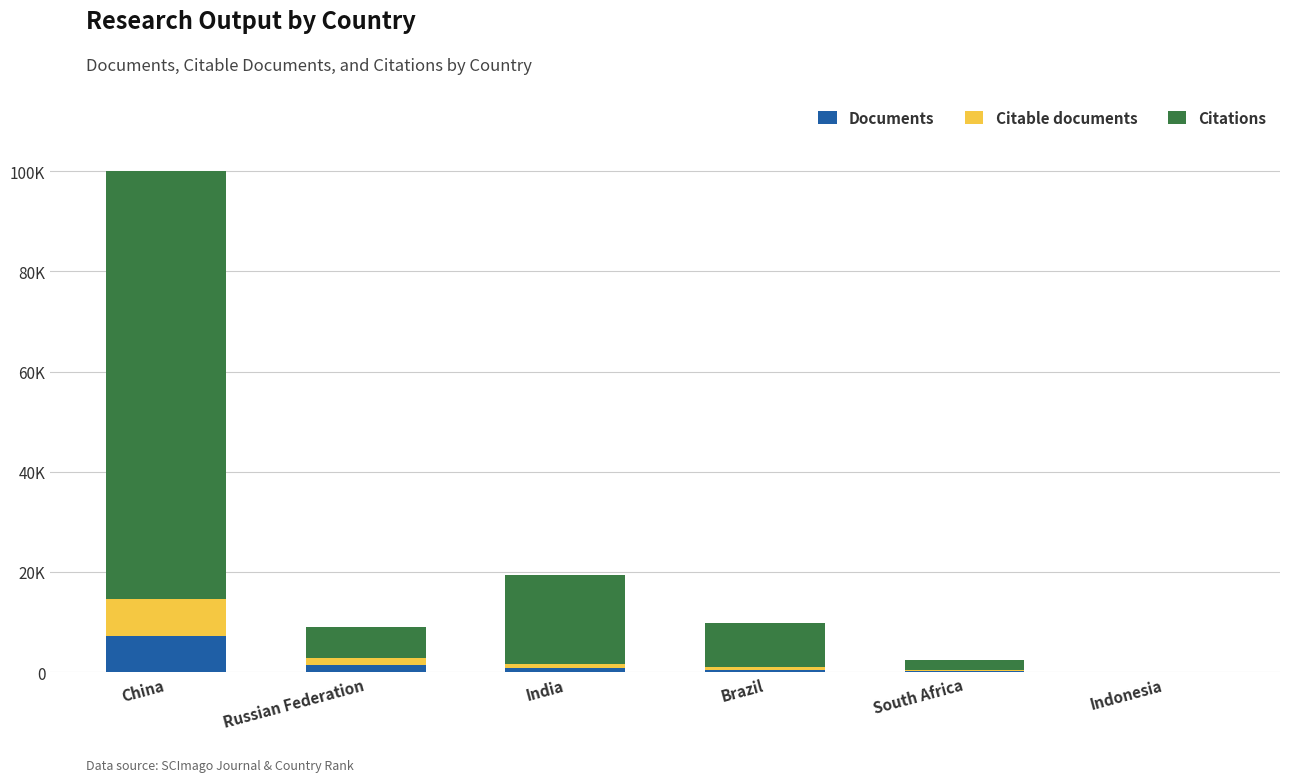

Are the bars grouped side by side (vs. stacked)?

No